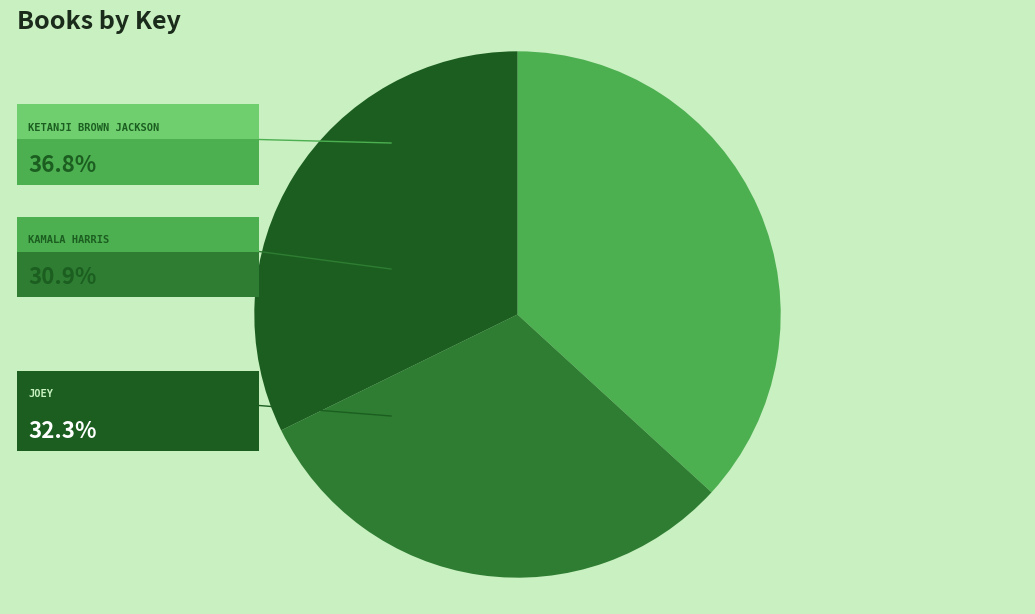

Is there any slice that represents more than half of the pie?

No